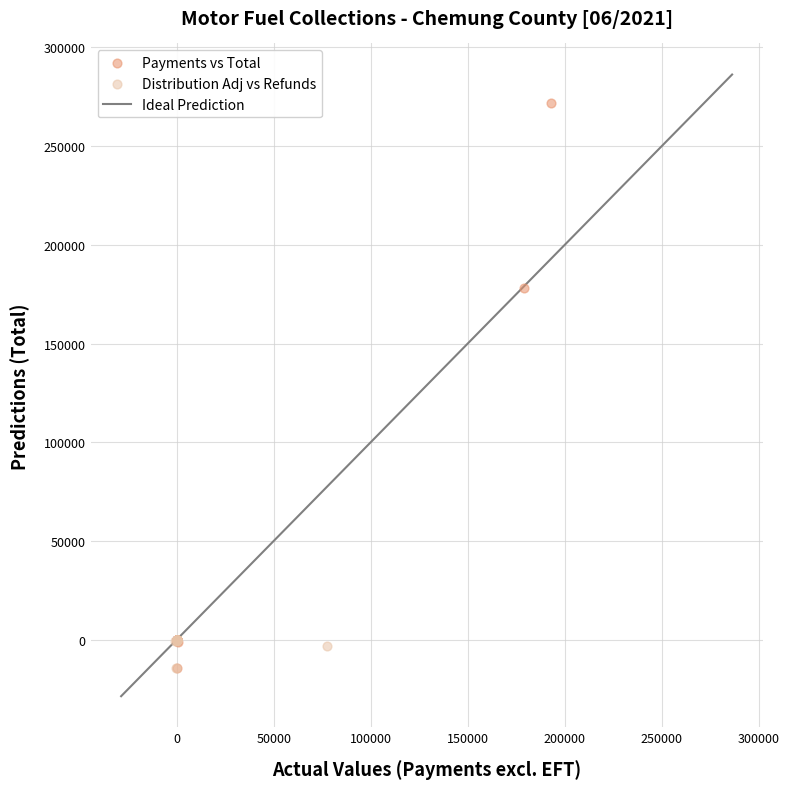

Which series reaches the maximum Y coordinate?

Payments vs Total